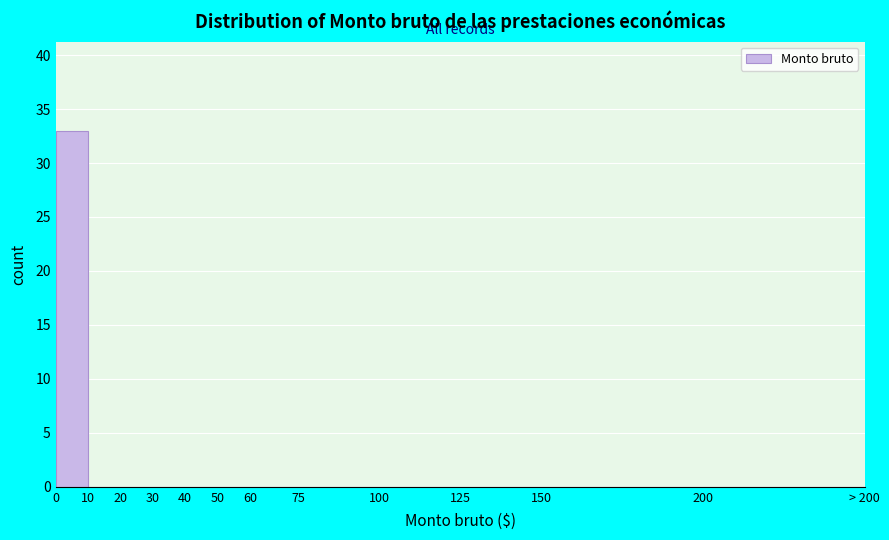

Reading right to left, list all the values displayed in this chart.

200=0	150=0	125=0	100=0	75=0	60=0	50=0	40=0	30=0	20=0	10=0	0=33